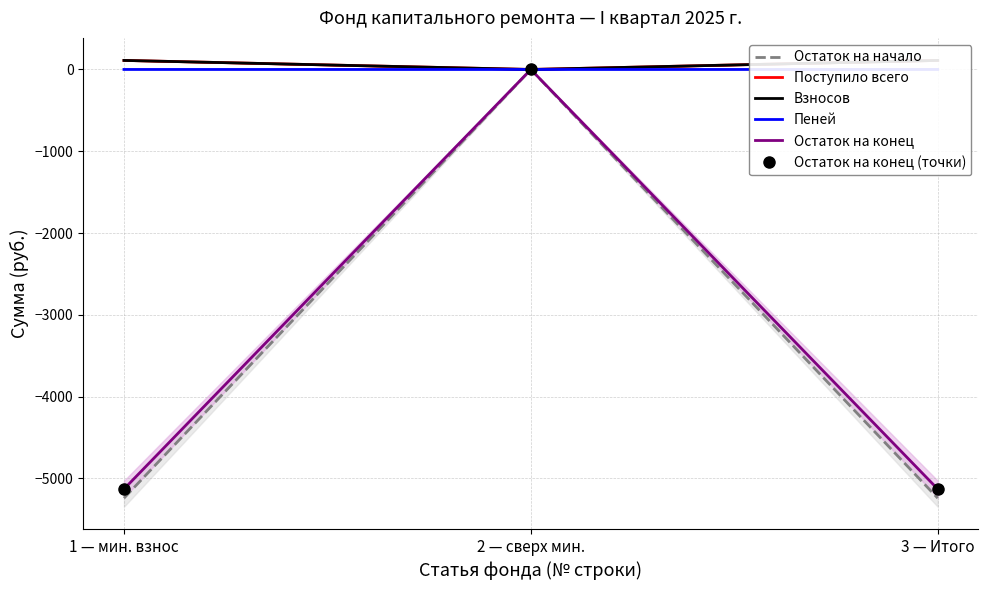

How many distinct data groups are displayed?

6